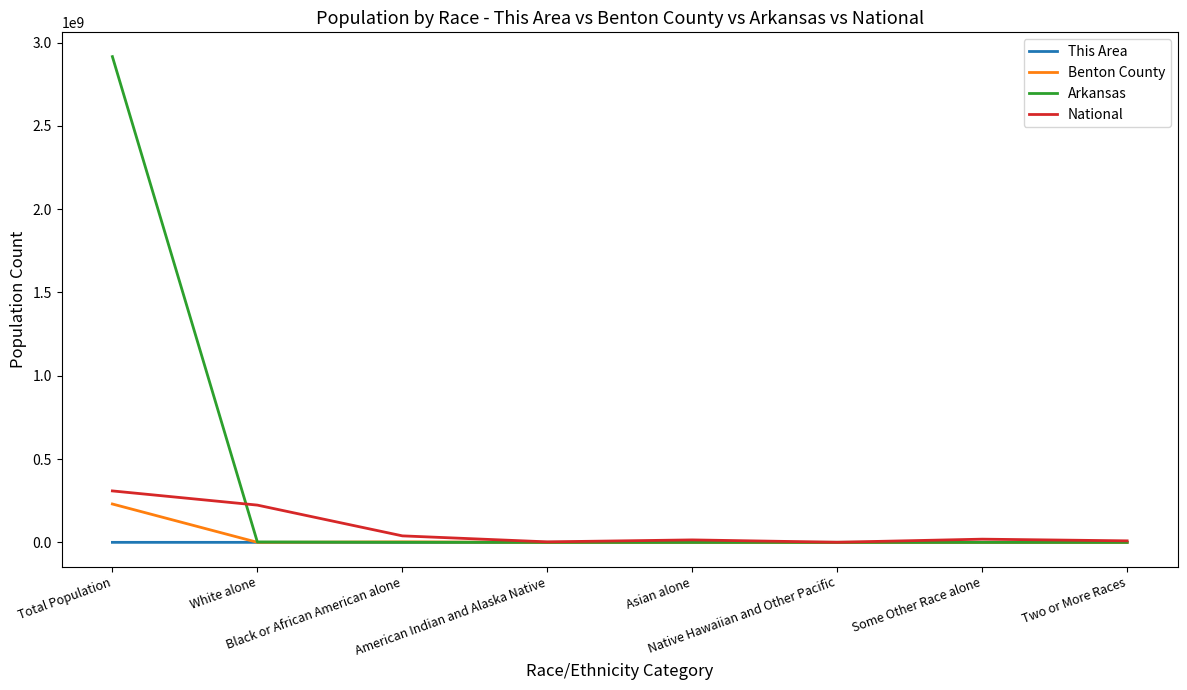

Which series has the largest total across all categories?

Arkansas